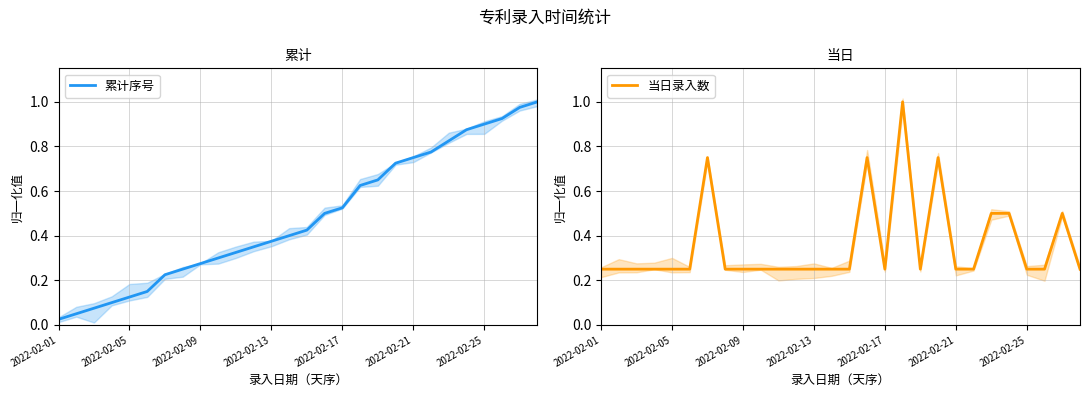

Rank the series by their maximum value, from lowest to highest.

累计序号, 当日录入数